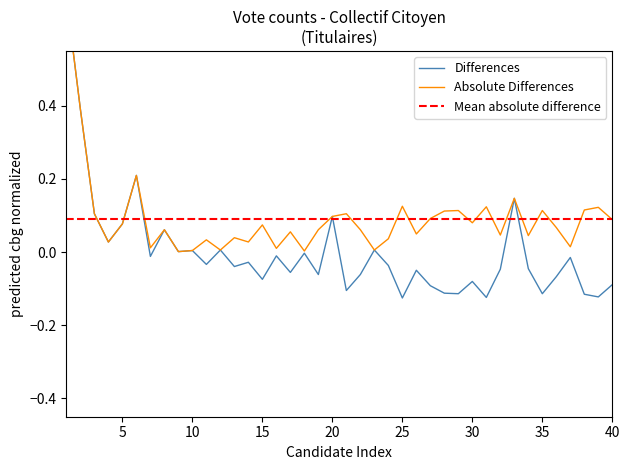

What is the approximate value at 3?

0.1